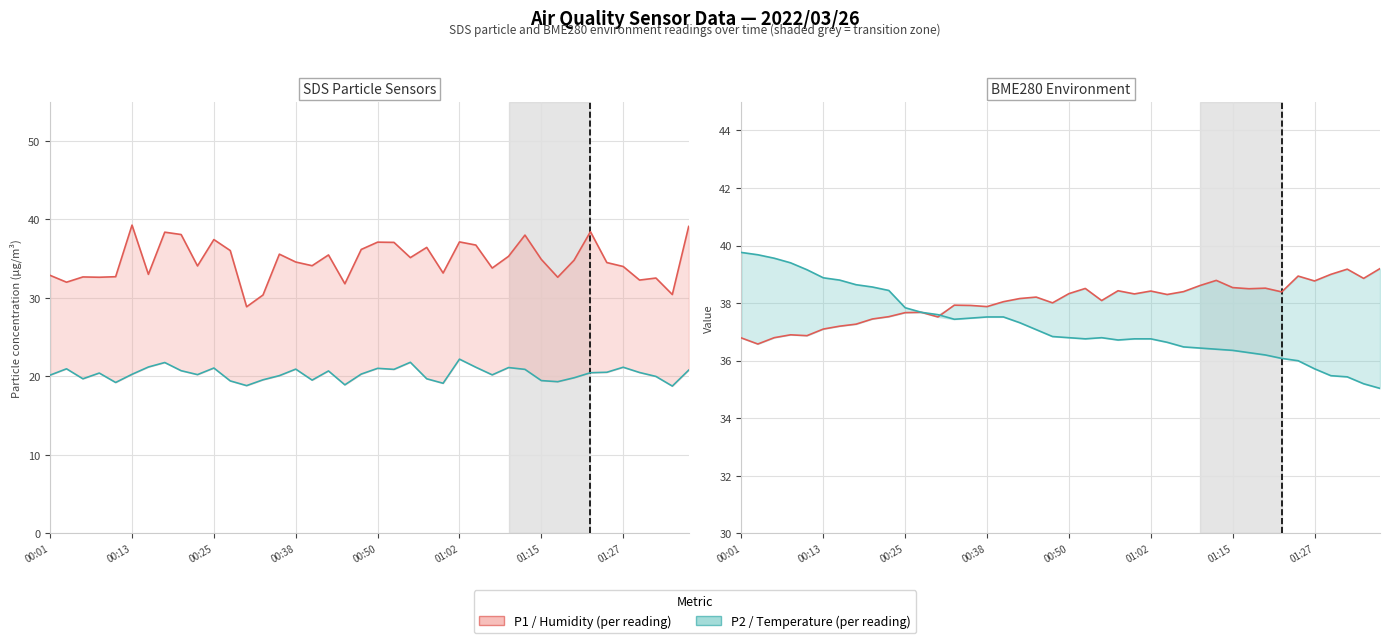

Between 00:13 and 18, which is larger?

00:13